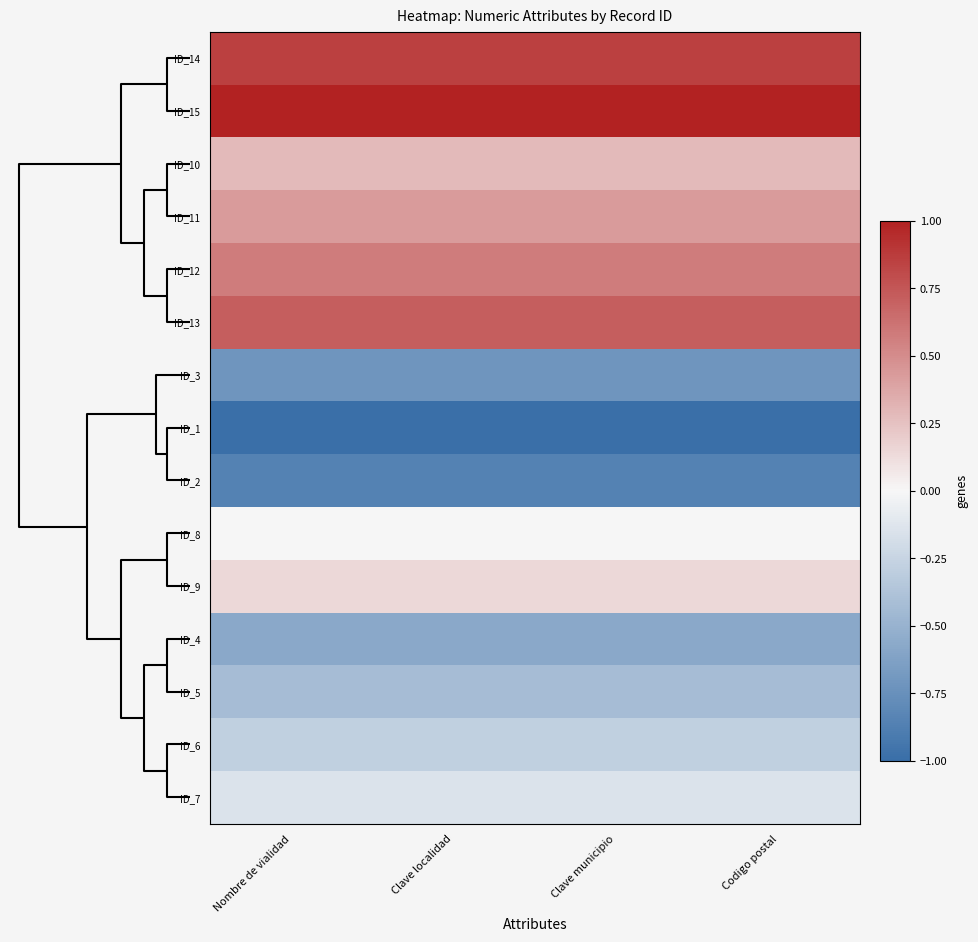

Reading left to right, transcribe all the data shown in this chart.

ID_14: Nombre de vialidad=0.9	Clave localidad=0.9	Clave municipio=0.9	Codigo postal=0.9
ID_15: Nombre de vialidad=1.0	Clave localidad=1.0	Clave municipio=1.0	Codigo postal=1.0
ID_10: Nombre de vialidad=0.3	Clave localidad=0.3	Clave municipio=0.3	Codigo postal=0.3
ID_11: Nombre de vialidad=0.4	Clave localidad=0.4	Clave municipio=0.4	Codigo postal=0.4
ID_12: Nombre de vialidad=0.6	Clave localidad=0.6	Clave municipio=0.6	Codigo postal=0.6
ID_13: Nombre de vialidad=0.7	Clave localidad=0.7	Clave municipio=0.7	Codigo postal=0.7
ID_3: Nombre de vialidad=-0.7	Clave localidad=-0.7	Clave municipio=-0.7	Codigo postal=-0.7
ID_1: Nombre de vialidad=-1.0	Clave localidad=-1.0	Clave municipio=-1.0	Codigo postal=-1.0
ID_2: Nombre de vialidad=-0.9	Clave localidad=-0.9	Clave municipio=-0.9	Codigo postal=-0.9
ID_8: Nombre de vialidad=0.0	Clave localidad=0.0	Clave municipio=0.0	Codigo postal=0.0
ID_9: Nombre de vialidad=0.1	Clave localidad=0.1	Clave municipio=0.1	Codigo postal=0.1
ID_4: Nombre de vialidad=-0.6	Clave localidad=-0.6	Clave municipio=-0.6	Codigo postal=-0.6
ID_5: Nombre de vialidad=-0.4	Clave localidad=-0.4	Clave municipio=-0.4	Codigo postal=-0.4
ID_6: Nombre de vialidad=-0.3	Clave localidad=-0.3	Clave municipio=-0.3	Codigo postal=-0.3
ID_7: Nombre de vialidad=-0.1	Clave localidad=-0.1	Clave municipio=-0.1	Codigo postal=-0.1